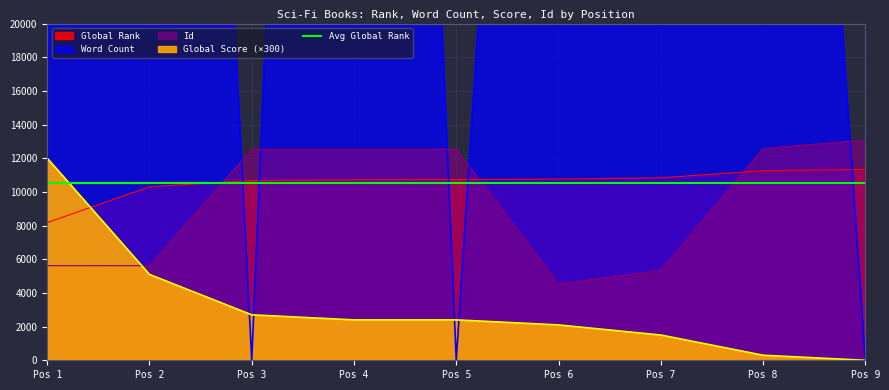

At which label does Id reach its minimum?

Pos 6